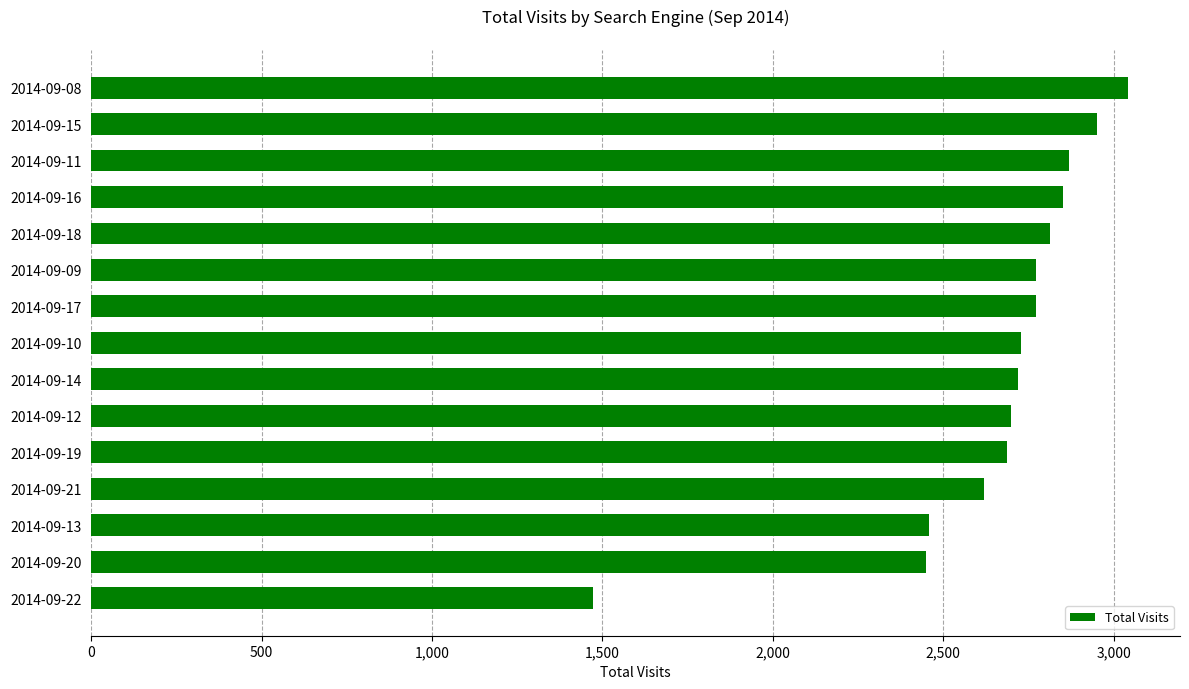

How many categories are shown in the chart?

15